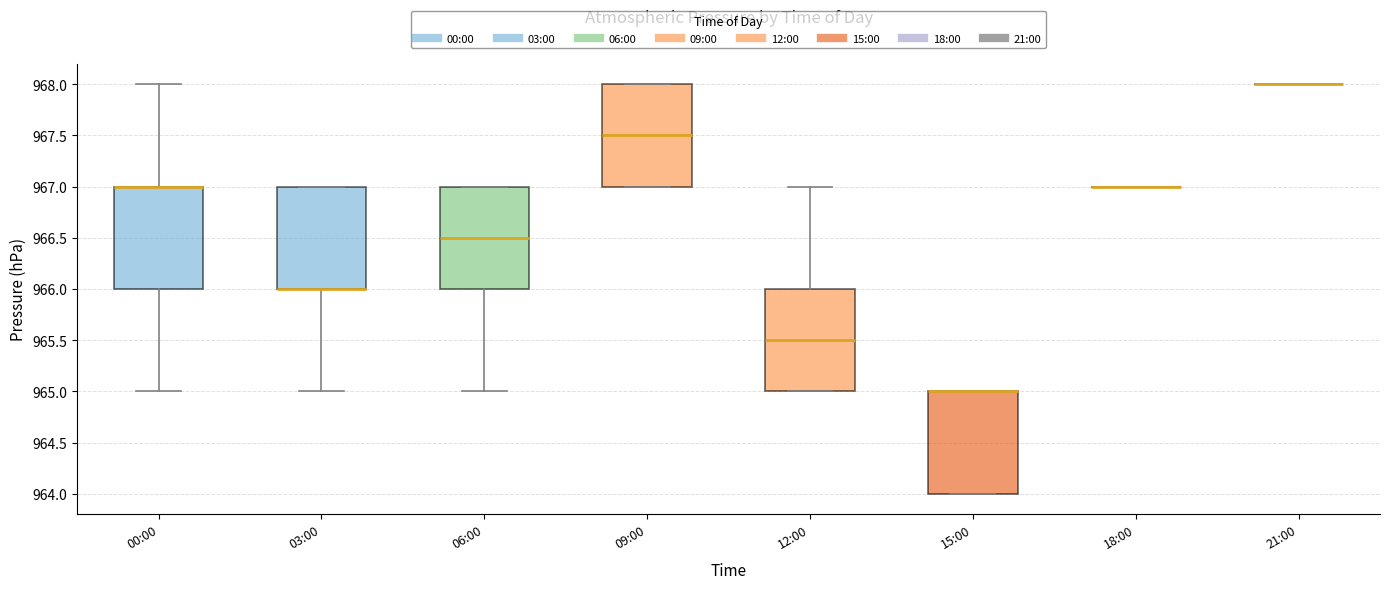

Where is the lower edge of the box for 15:00 on the y-axis? The values are not printed on the chart, so give them approximately, as read against the axis.

964.0